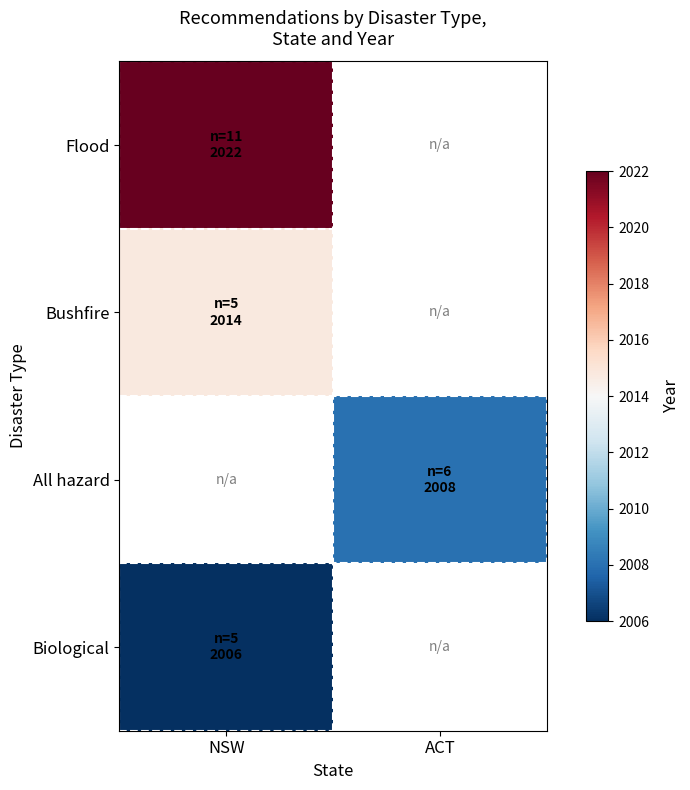

List the labels in order of All hazard value, smallest first.

NSW, ACT